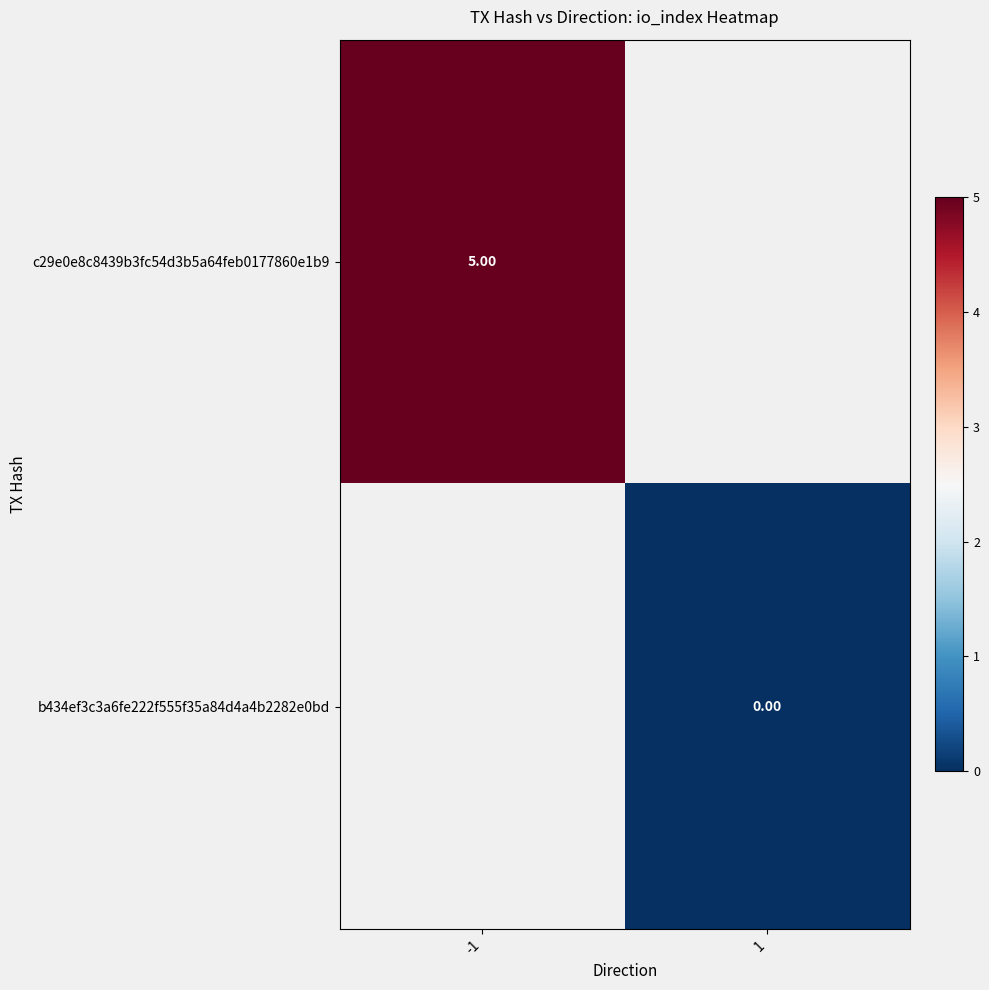

At which label does c29e0e8c8439b3fc54d3b5a64feb0177860e1b9 reach its minimum?

-1